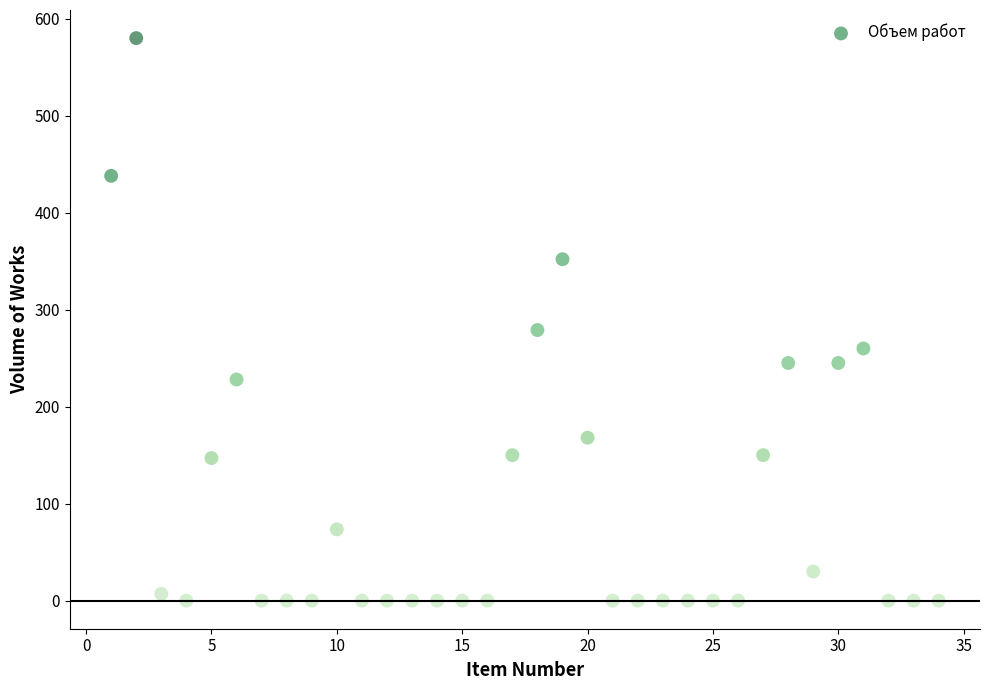

What is the range of X values (max minus min)?

33.0